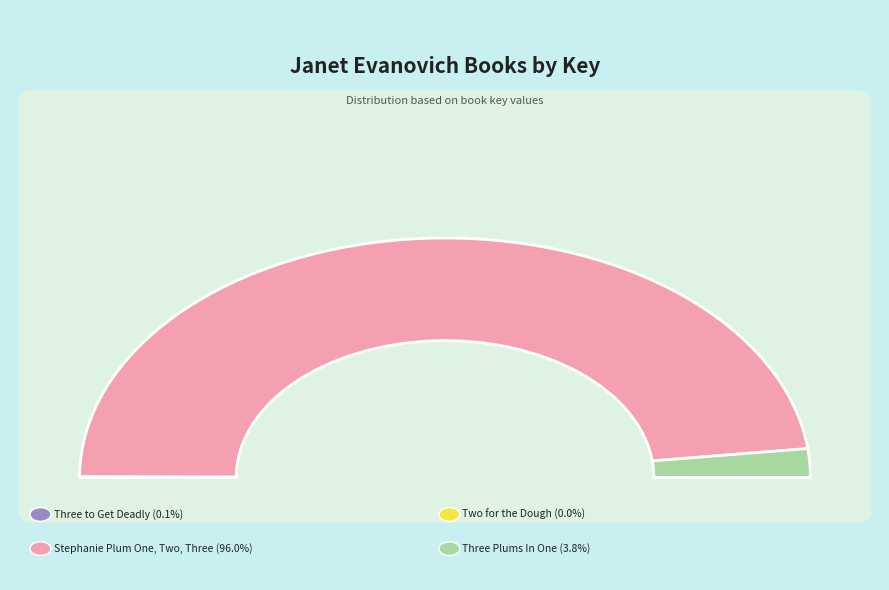

Is there any slice that represents more than half of the pie?

Yes